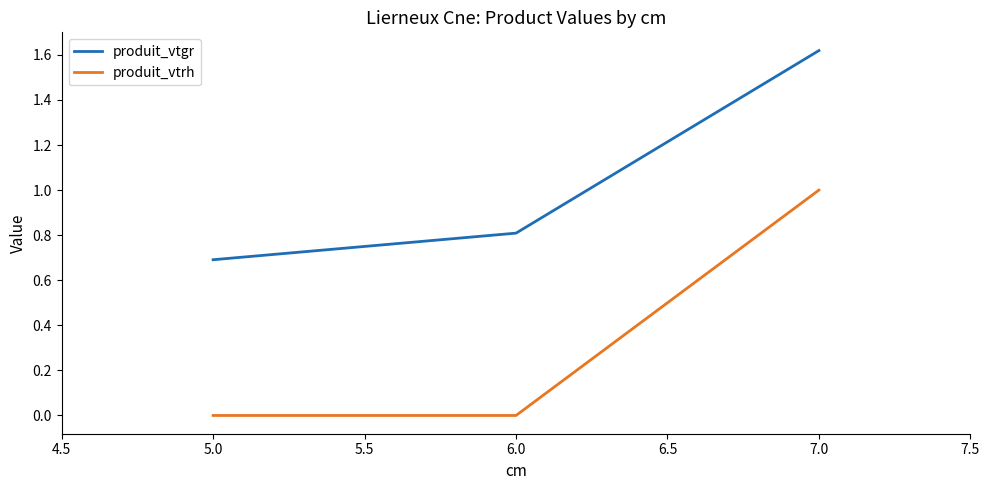

Is the value of produit_vtrh at 6.0 greater than the value of produit_vtgr at 6.0?

No